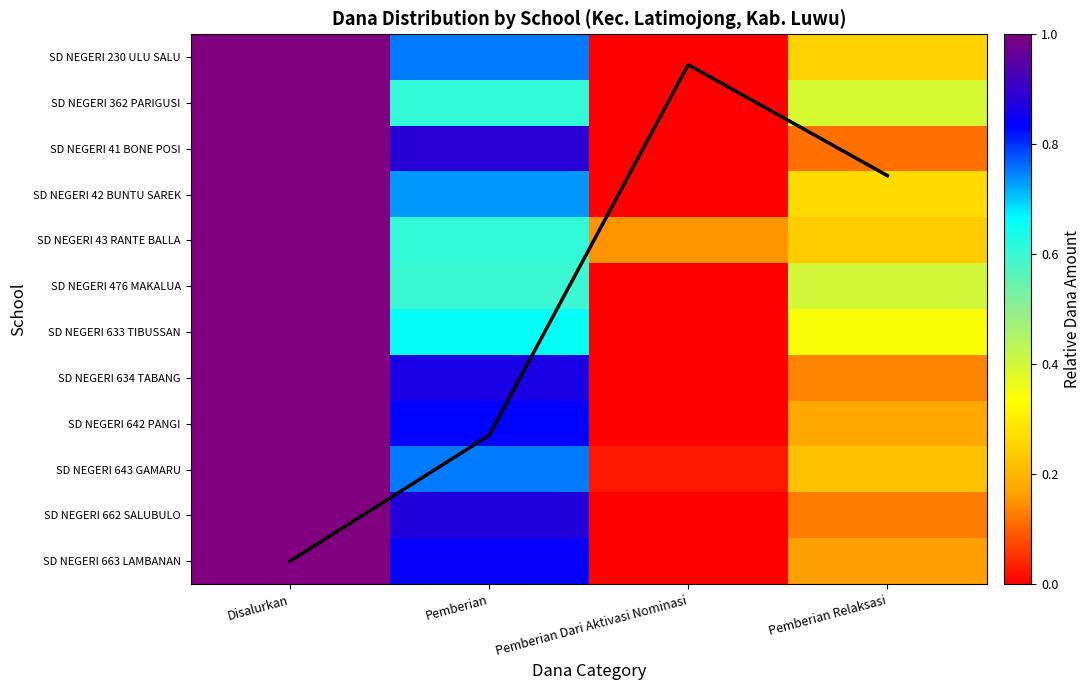

At which category is the sum across all series the highest?

Disalurkan